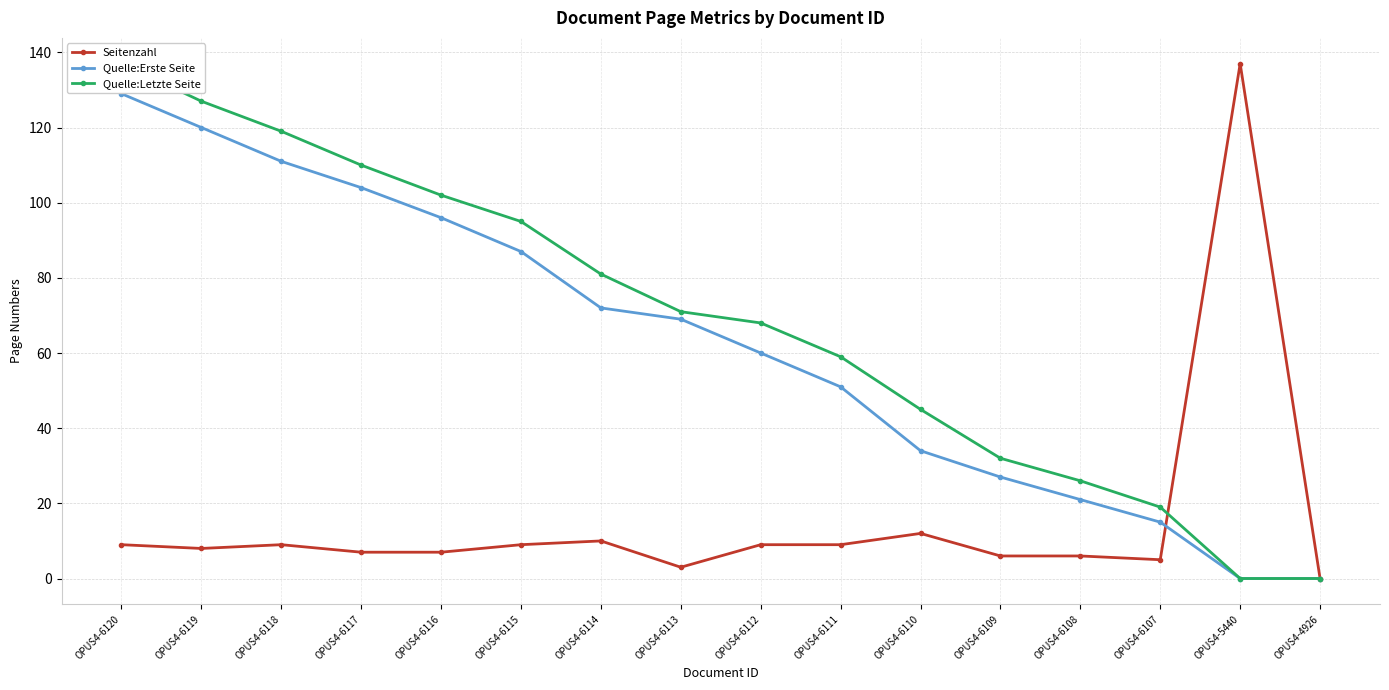

True or false: Seitenzahl has a value of 15 at OPUS4-6111.

False